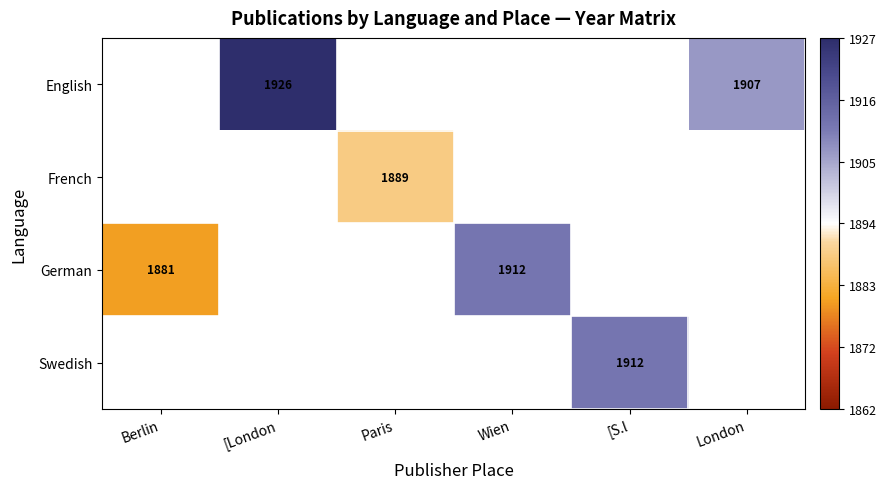

What is the maximum value for German?

1912.0